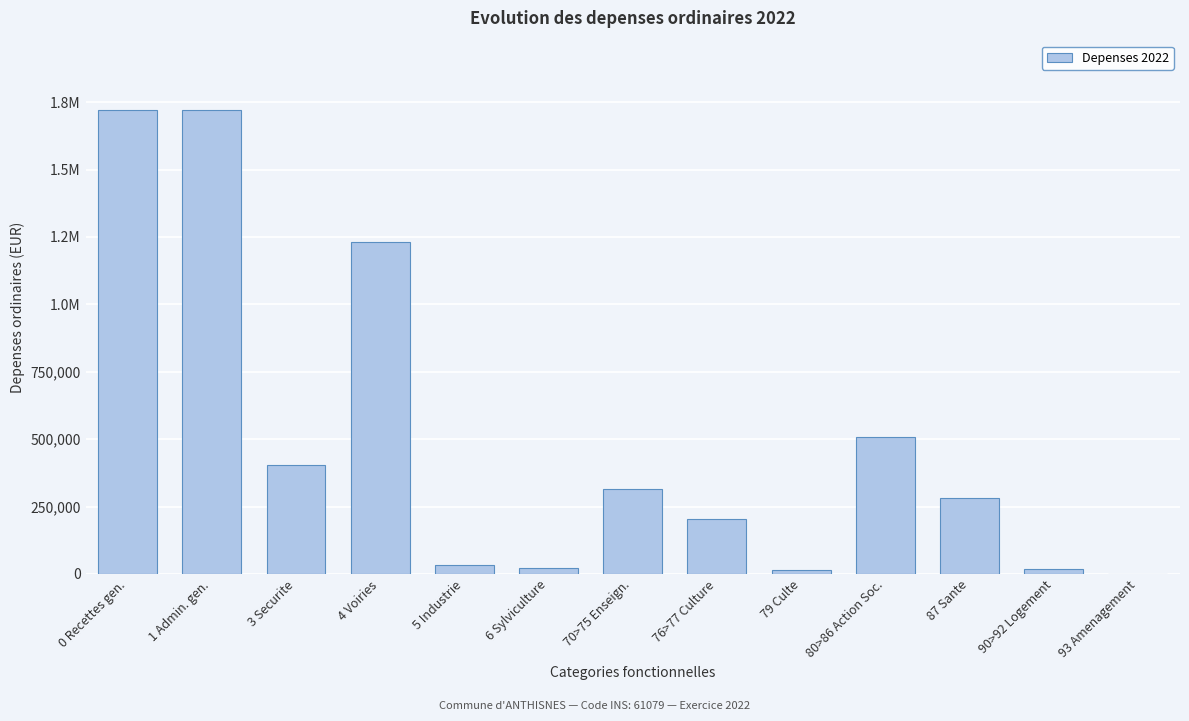

Are the bars horizontal?

No